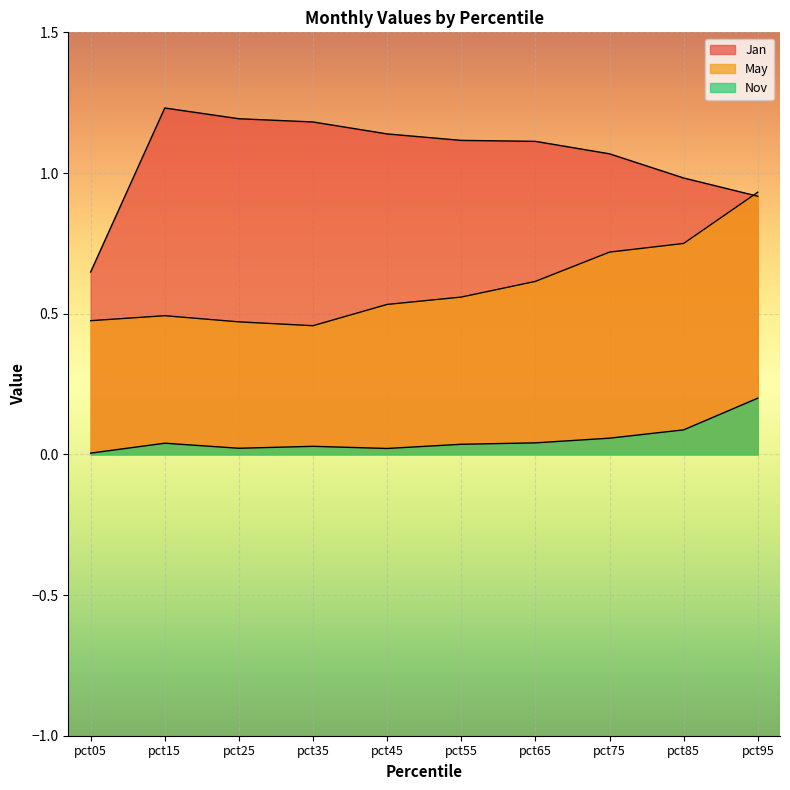

At how many categories does at least one series exceed 0?

10